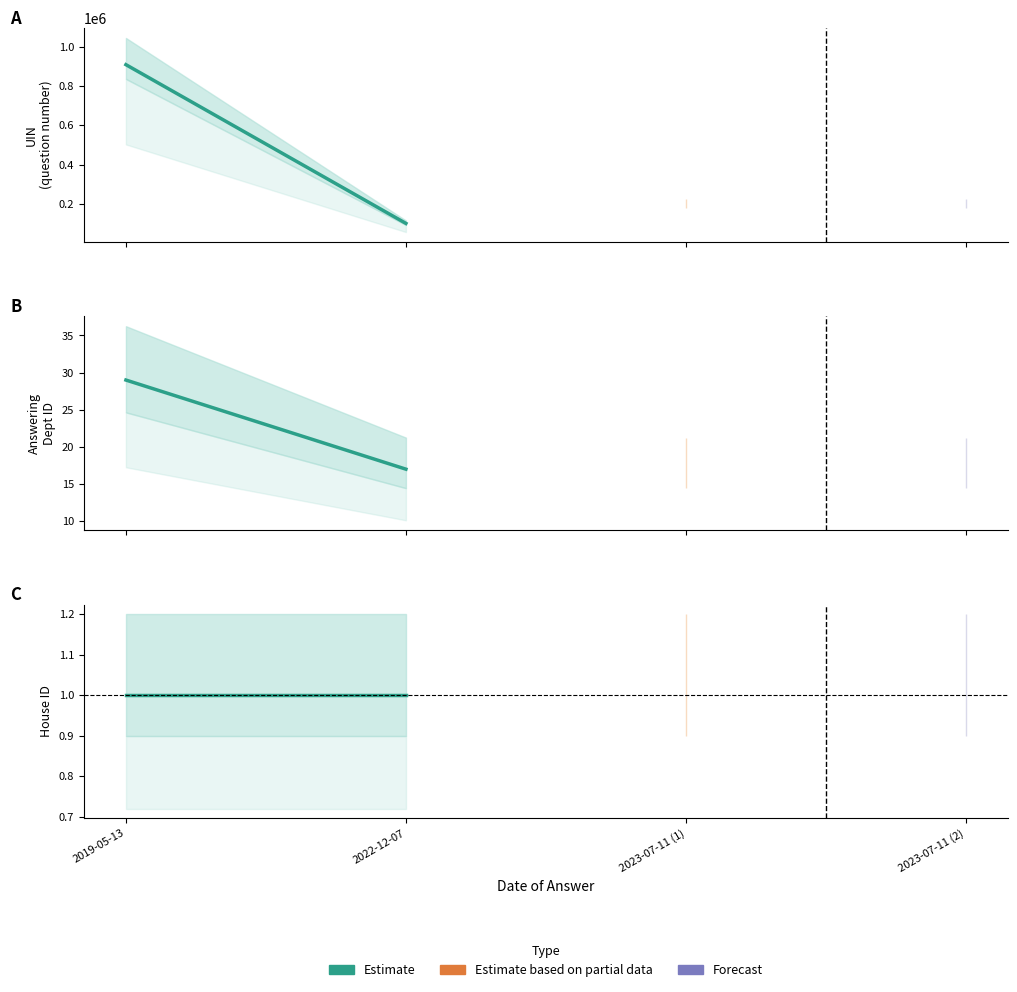

Reading left to right, what are all the values shown in this chart?

answering dept id: 2019-05-13=29	2022-12-07=17	2023-07-11=17	2023-07-11=17
house id: 2019-05-13=1	2022-12-07=1	2023-07-11=1	2023-07-11=1
uin_numeric: 2019-05-13=910855	2022-12-07=98866	2023-07-11=192615	2023-07-11=192616